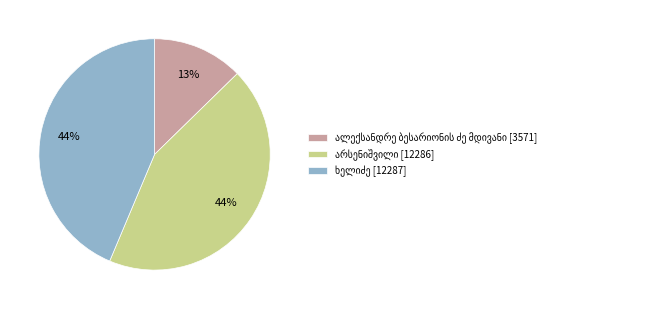

To the nearest percent, what is the difference between the largest and smallest slice percentages?

31%